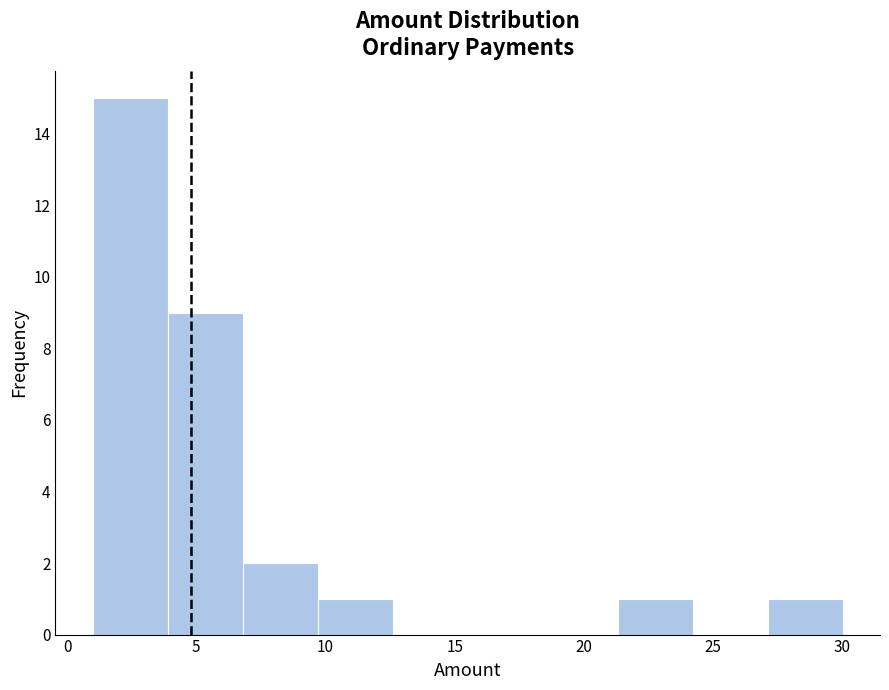

How tall is the bar that spans 6.8 to 9.7 on the x-axis? Neither the bar edges nor the heights are printed on the chart, so give them approximately, as read against the axes.

2